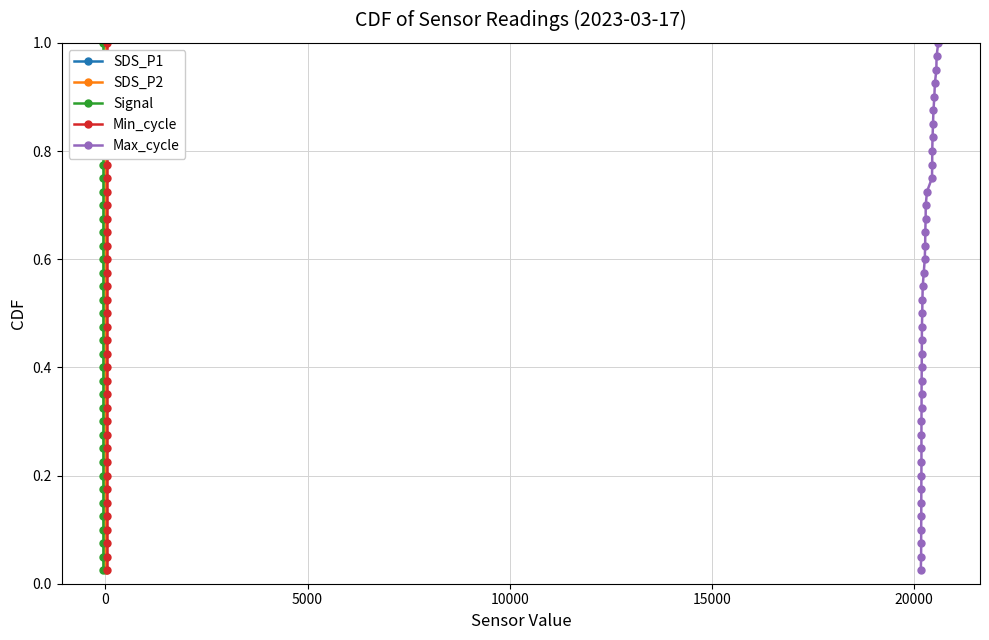

What are all the series names shown in the legend?

SDS_P1, SDS_P2, Signal, Min_cycle, Max_cycle